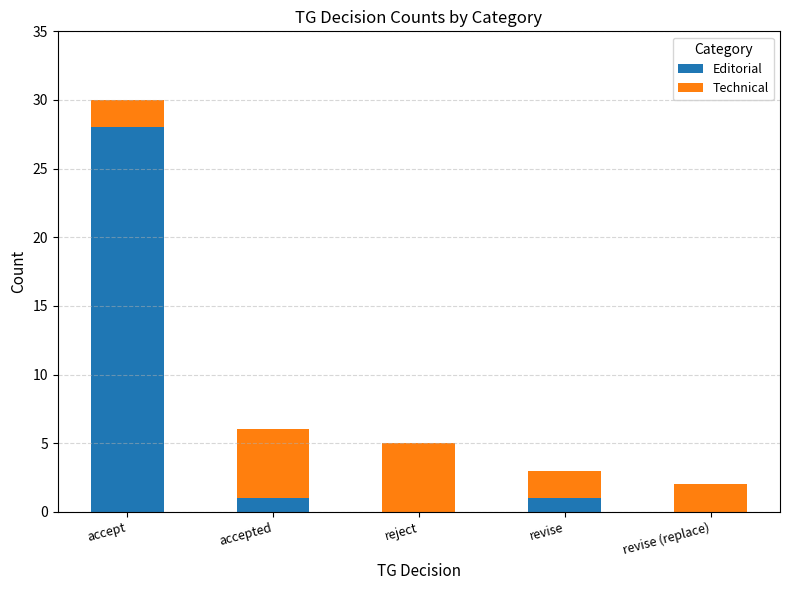

Count the number of categories in the chart.

5